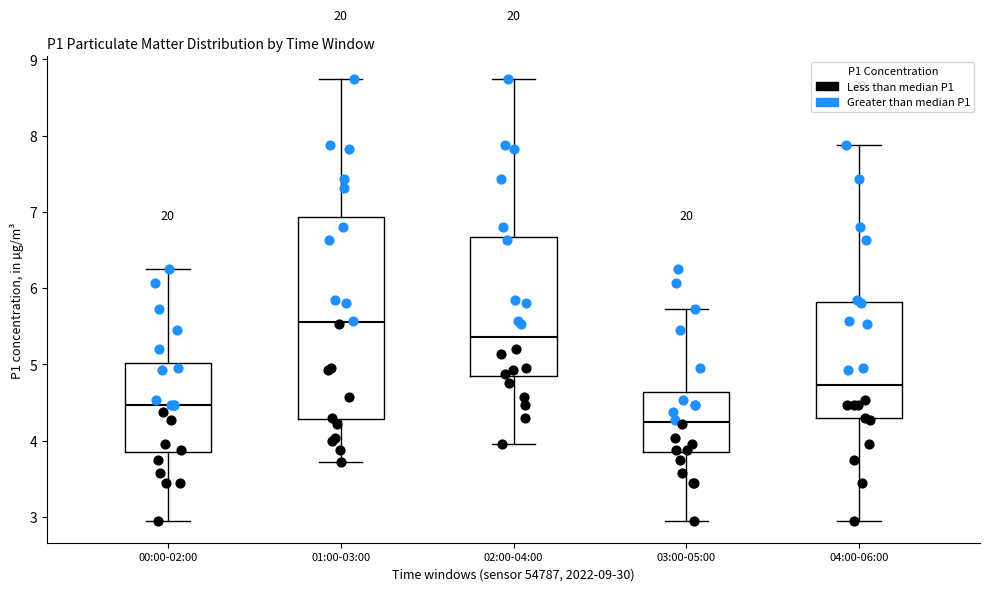

Reading left to right, read every box against the y-axis: the position of its median line, the range the box covers, and the ends of its whiskers. The values are not printed on the chart, so give them approximately, as read against the axis.

00:00-02:00: median 4.5, box 3.8 to 5.0, whiskers 3.0 to 6.3
01:00-03:00: median 5.6, box 4.3 to 6.9, whiskers 3.7 to 8.8
02:00-04:00: median 5.4, box 4.8 to 6.7, whiskers 4.0 to 8.8
03:00-05:00: median 4.2, box 3.8 to 4.6, whiskers 3.0 to 5.7
04:00-06:00: median 4.7, box 4.3 to 5.8, whiskers 3.0 to 7.9